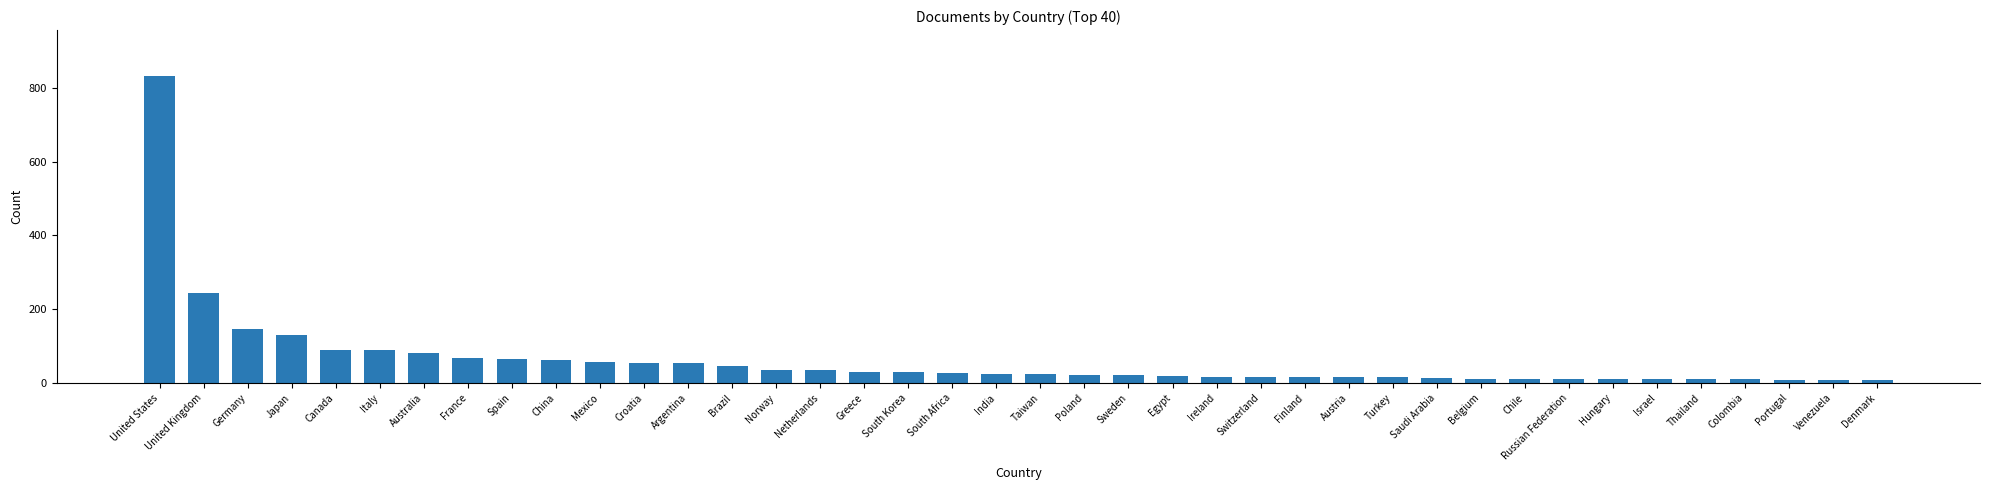

What is the ratio of the value at Germany to the value at Poland?

7.0